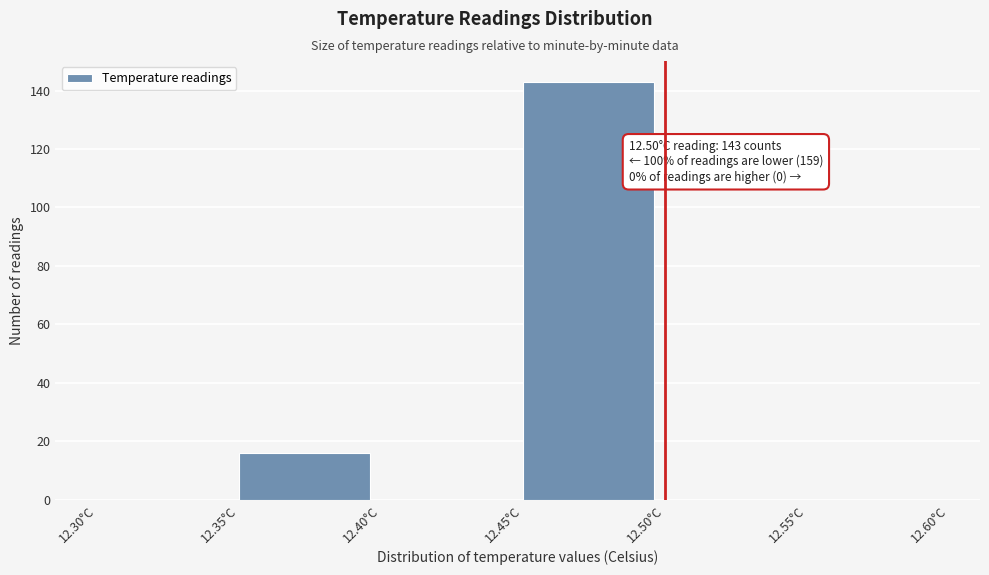

Over which range of the x-axis is the bar tallest?

12.45 to 12.50